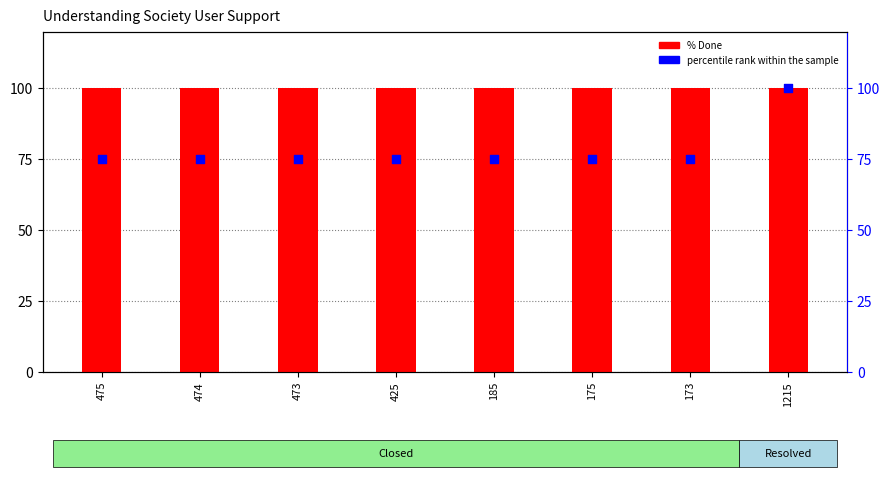

What is the total value across all series at 173?

175